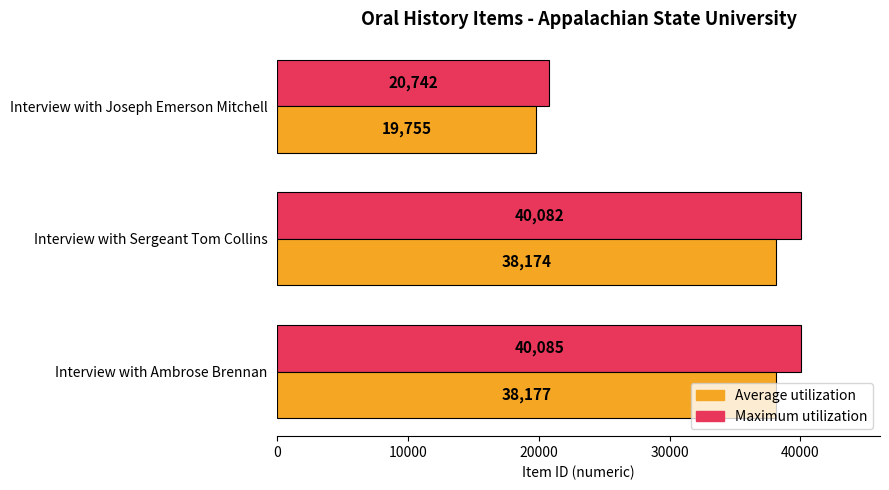

List the labels in order of Maximum utilization value, largest first.

Interview with Ambrose Brennan, Interview with Sergeant Tom Collins, Interview with Joseph Emerson Mitchell